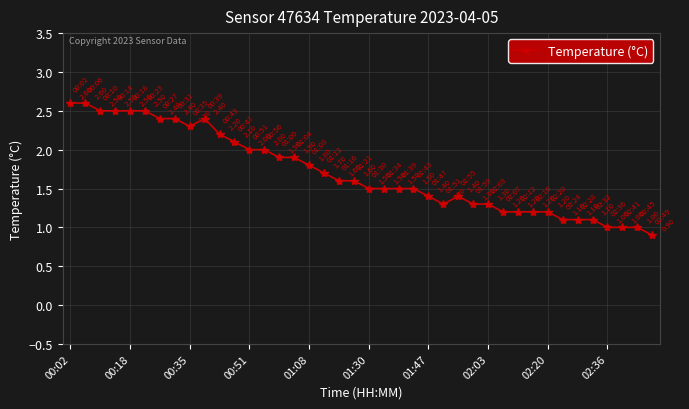

How many series are shown in this chart?

1